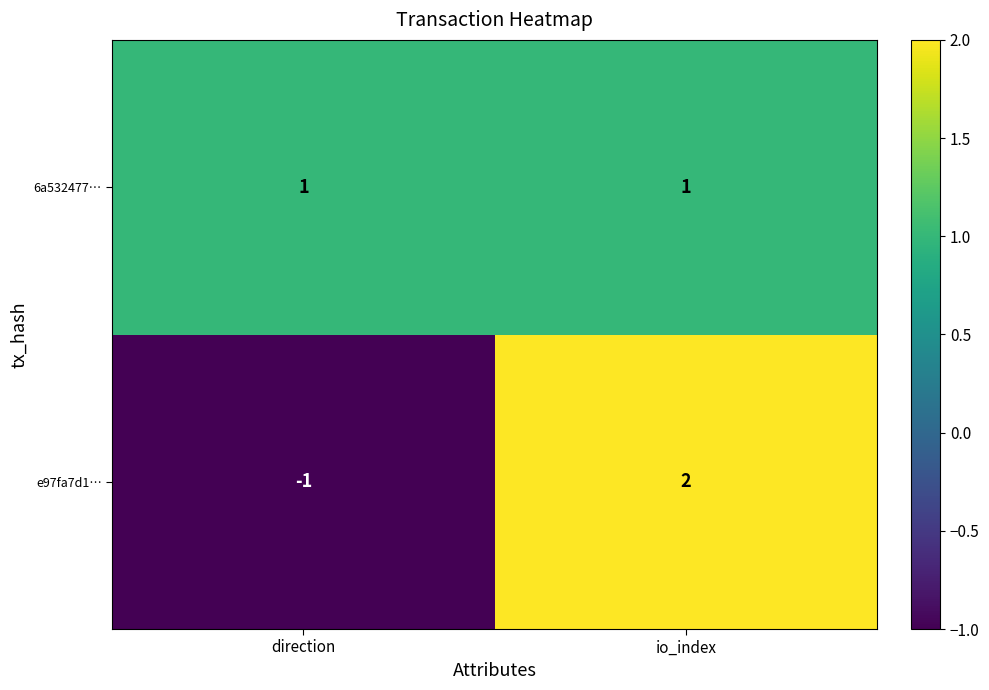

Between direction and io_index, which series saw the biggest shift?

e97fa7d1…